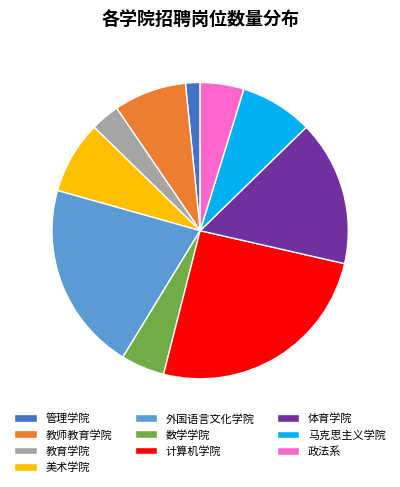

Is the sum of 教师教育学院 and 数学学院 greater than half?

No